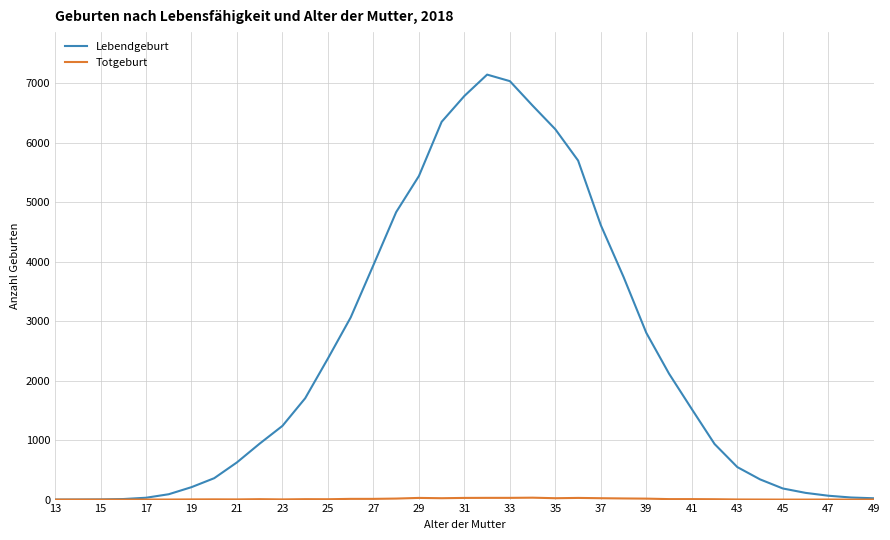

Which series has the largest range (max minus min)?

Lebendgeburt